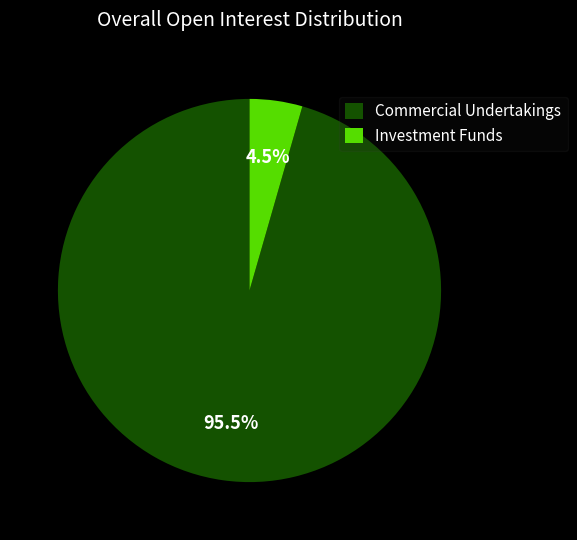

How many slices are in this pie chart?

2